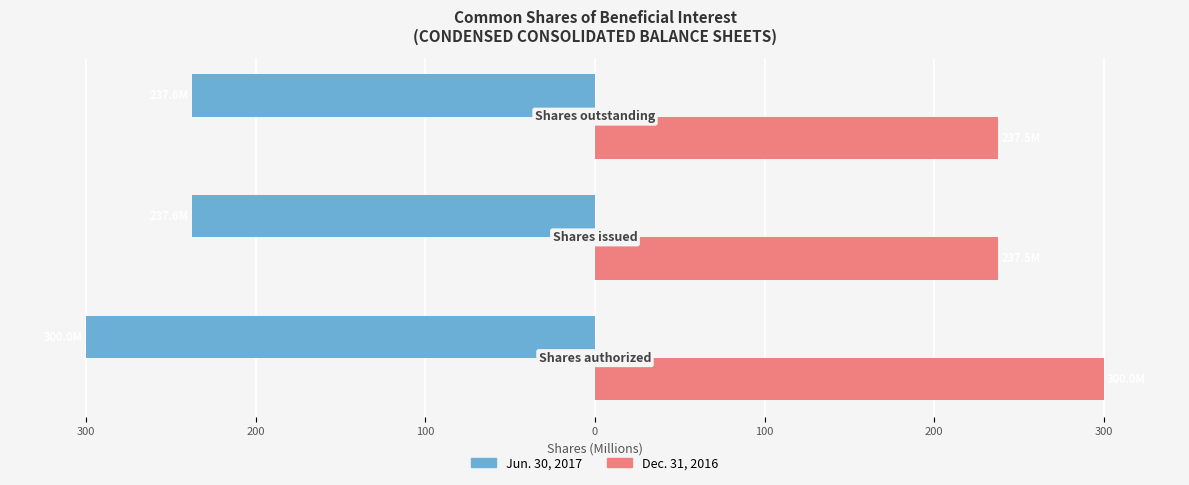

What is the average value of the Dec. 31, 2016 series?

258.4